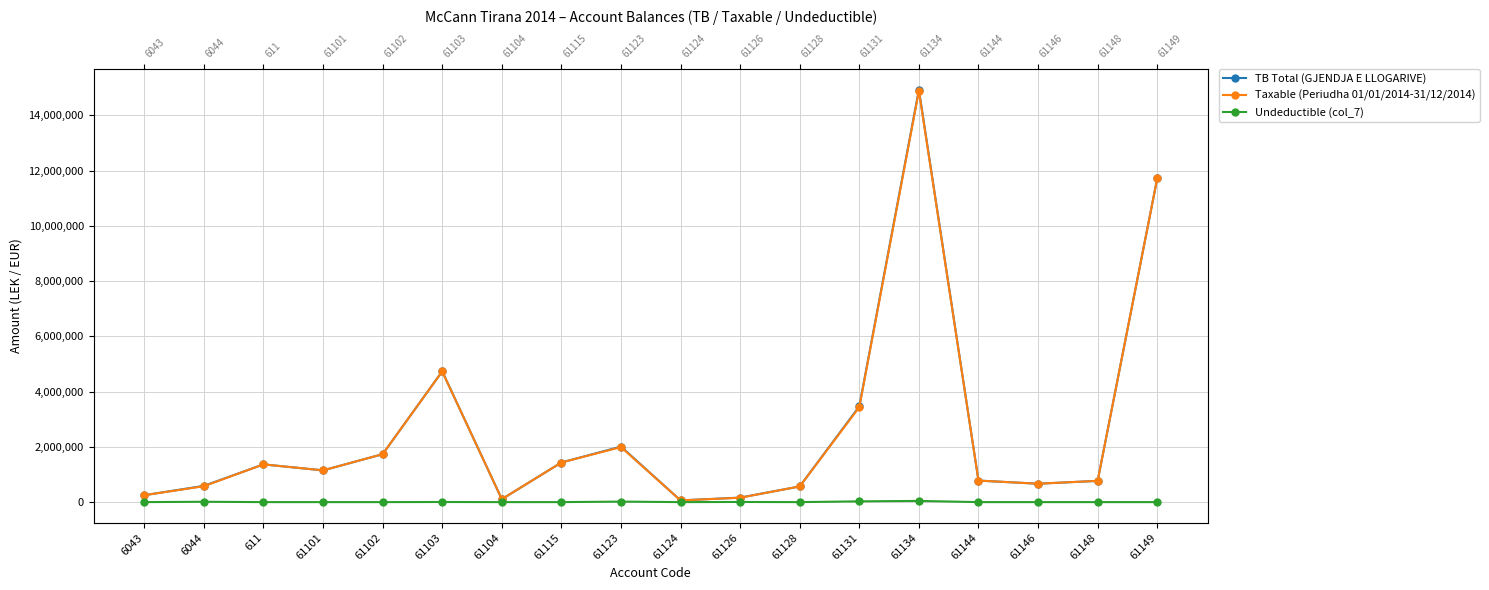

True or false: TB Total (GJENDJA E LLOGARIVE) and Taxable (Periudha 01/01/2014-31/12/2014) cross at least once.

False